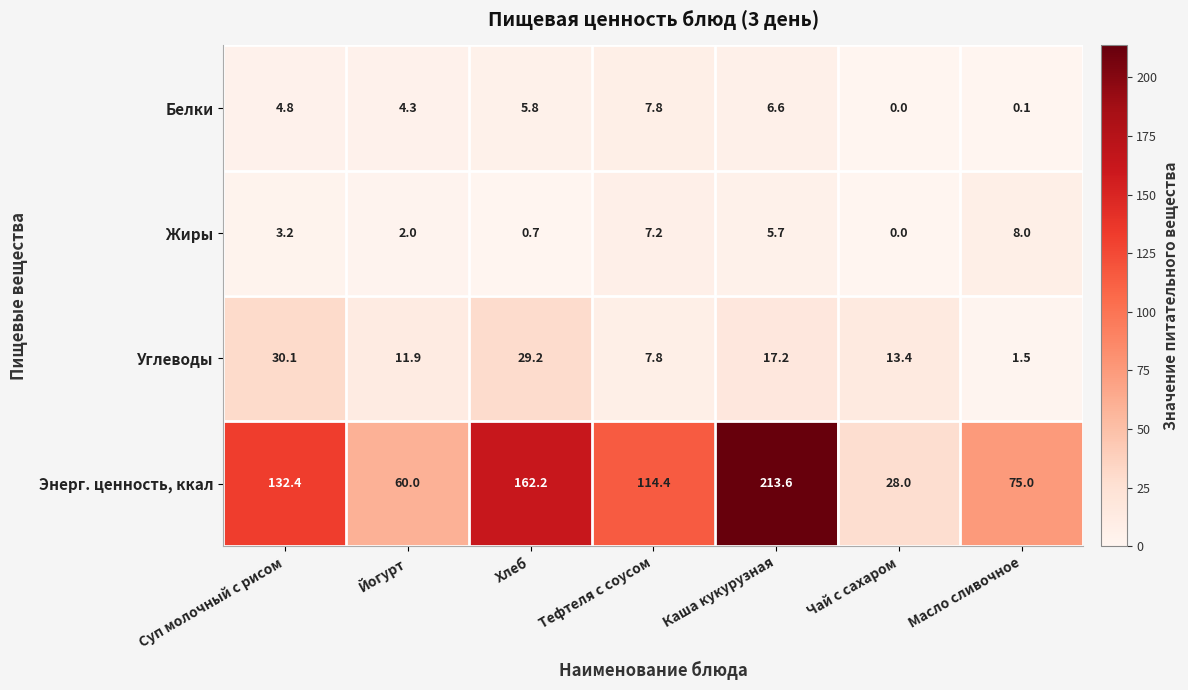

The Энерг. ценность, ккал series shows 162.2 at Хлеб. True or false?

True